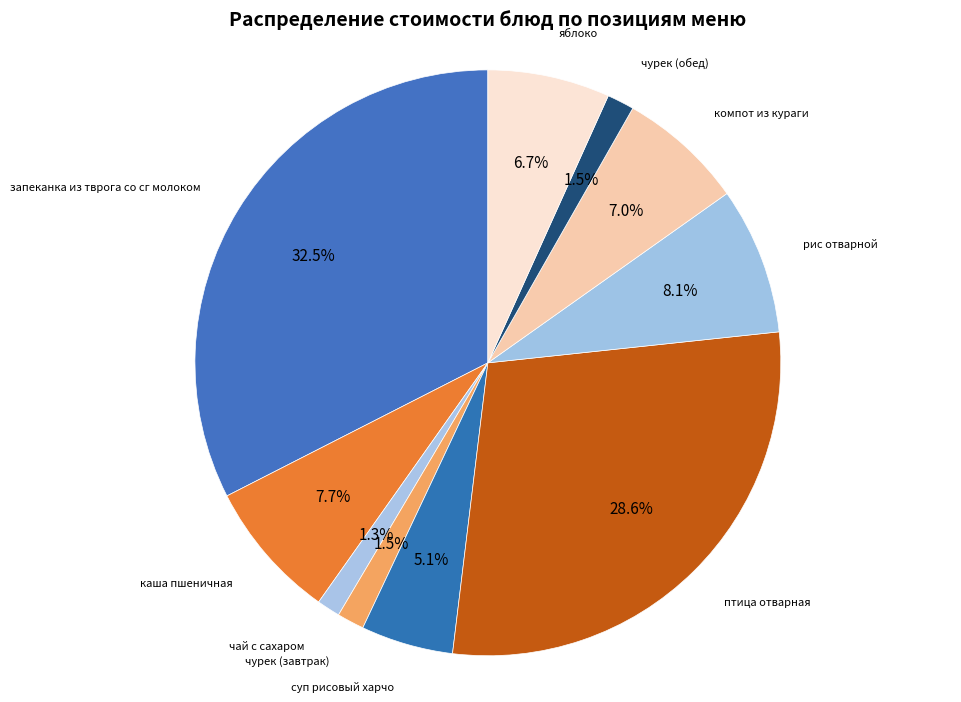

Which has a higher value, компот из кураги or чай с сахаром?

компот из кураги